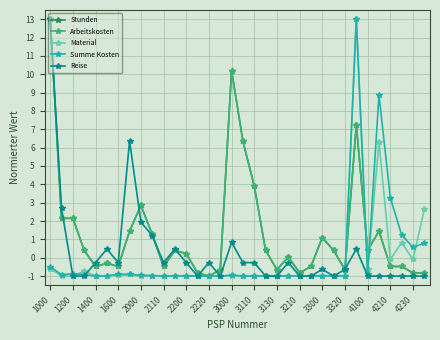

What is the smallest value displayed?

-1.0